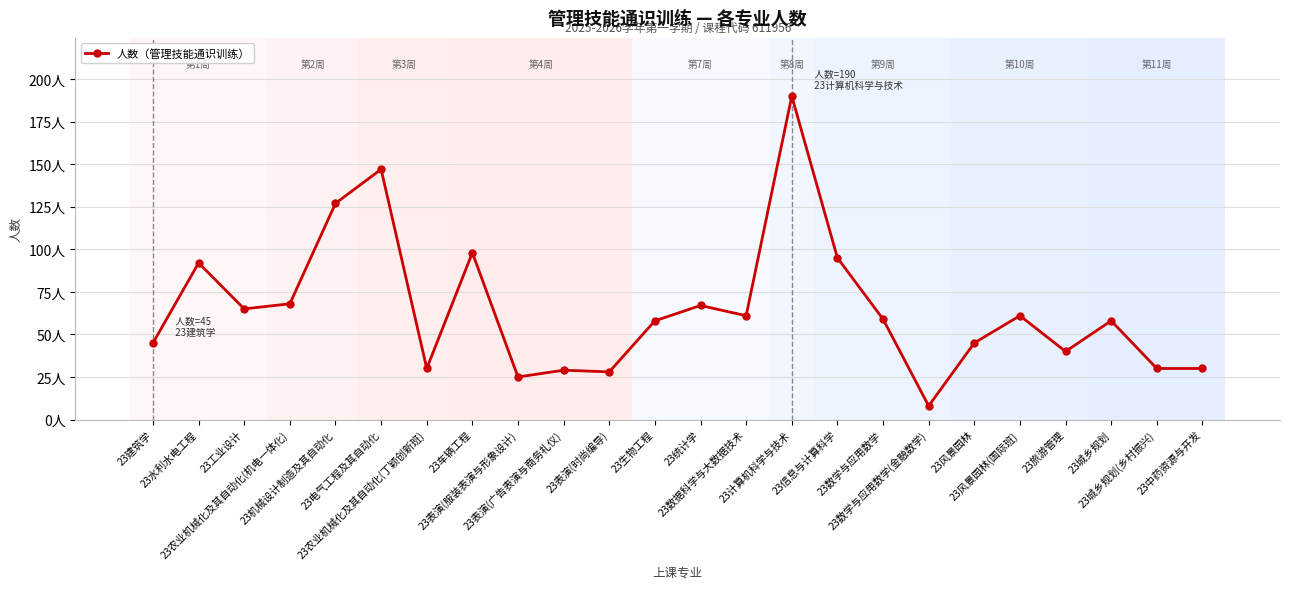

Rank the categories by value from lowest to highest.

23数学与应用数学(金融数学), 23表演(服装表演与形象设计), 23表演(时尚编导), 23表演(广告表演与商务礼仪), 23农业机械化及其自动化(丁颖创新班), 23城乡规划(乡村振兴), 23中药资源与开发, 23旅游管理, 23建筑学, 23风景园林, 23生物工程, 23城乡规划, 23数学与应用数学, 23数据科学与大数据技术, 23风景园林(国际班), 23工业设计, 23统计学, 23农业机械化及其自动化(机电一体化), 23水利水电工程, 23信息与计算科学, 23车辆工程, 23机械设计制造及其自动化, 23电气工程及其自动化, 23计算机科学与技术